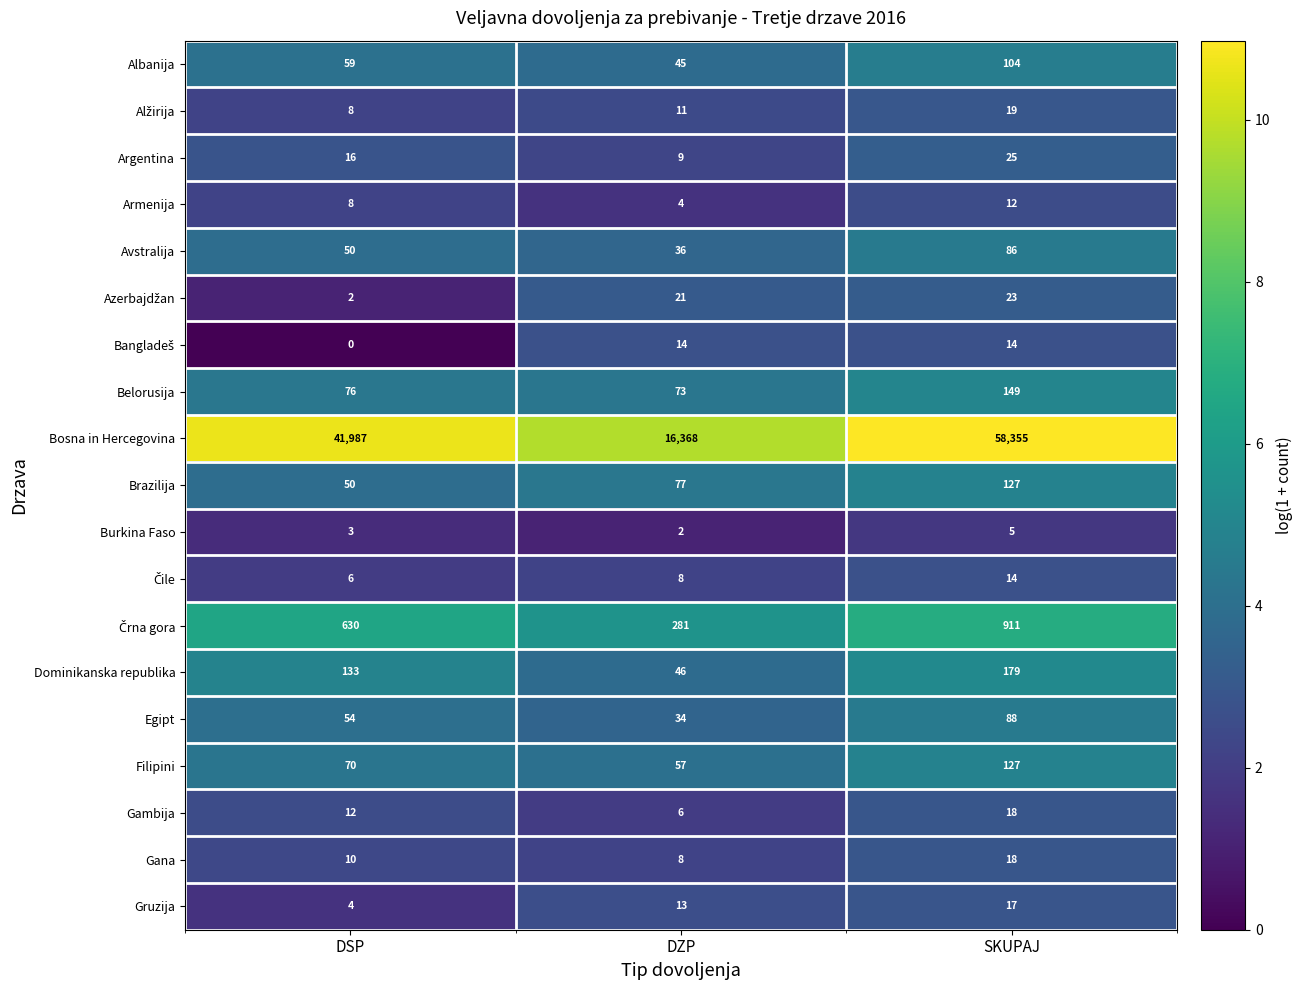

Which series has the largest range (max minus min)?

Bosna in Hercegovina